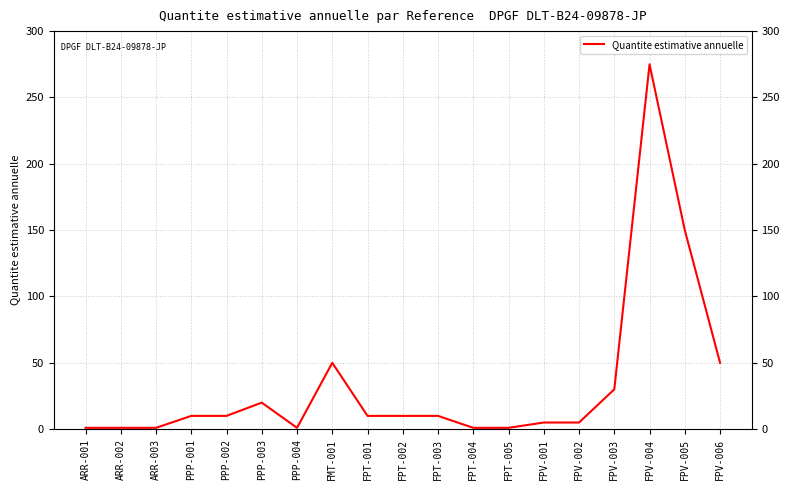

True or false: the data shows 4 at PPP-003.

False